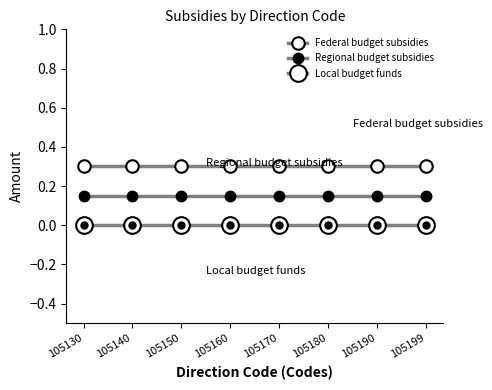

Reading left to right, what are all the values shown in this chart?

Federal budget subsidies: 0.3	0.3	0.3	0.3	0.3	0.3	0.3	0.3
Regional budget subsidies: 0.1	0.1	0.1	0.1	0.1	0.1	0.1	0.1
Local budget funds: 0.0	0.0	0.0	0.0	0.0	0.0	0.0	0.0